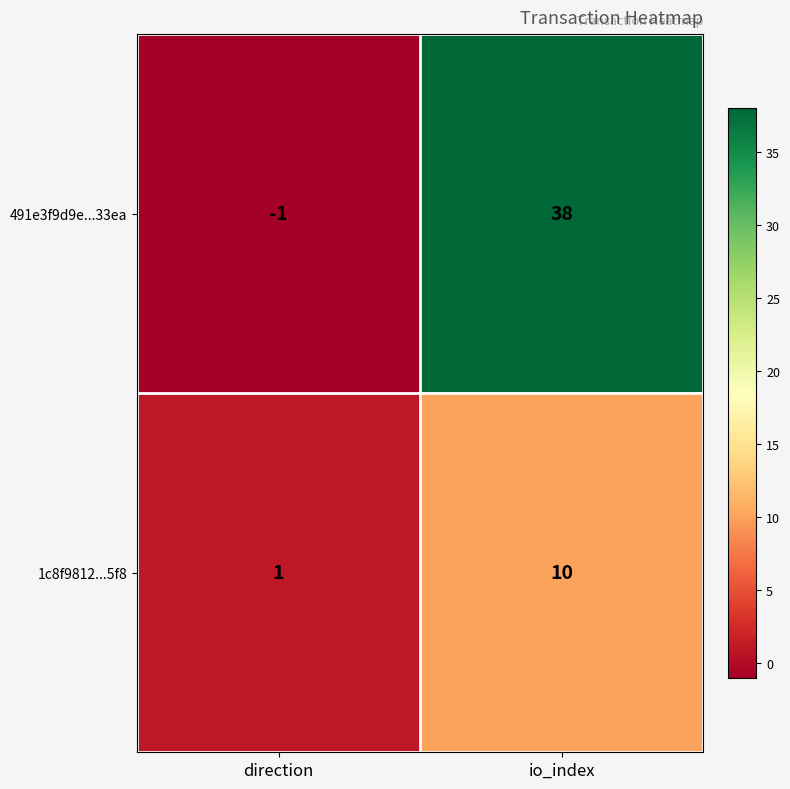

What is the maximum value shown in the chart?

38